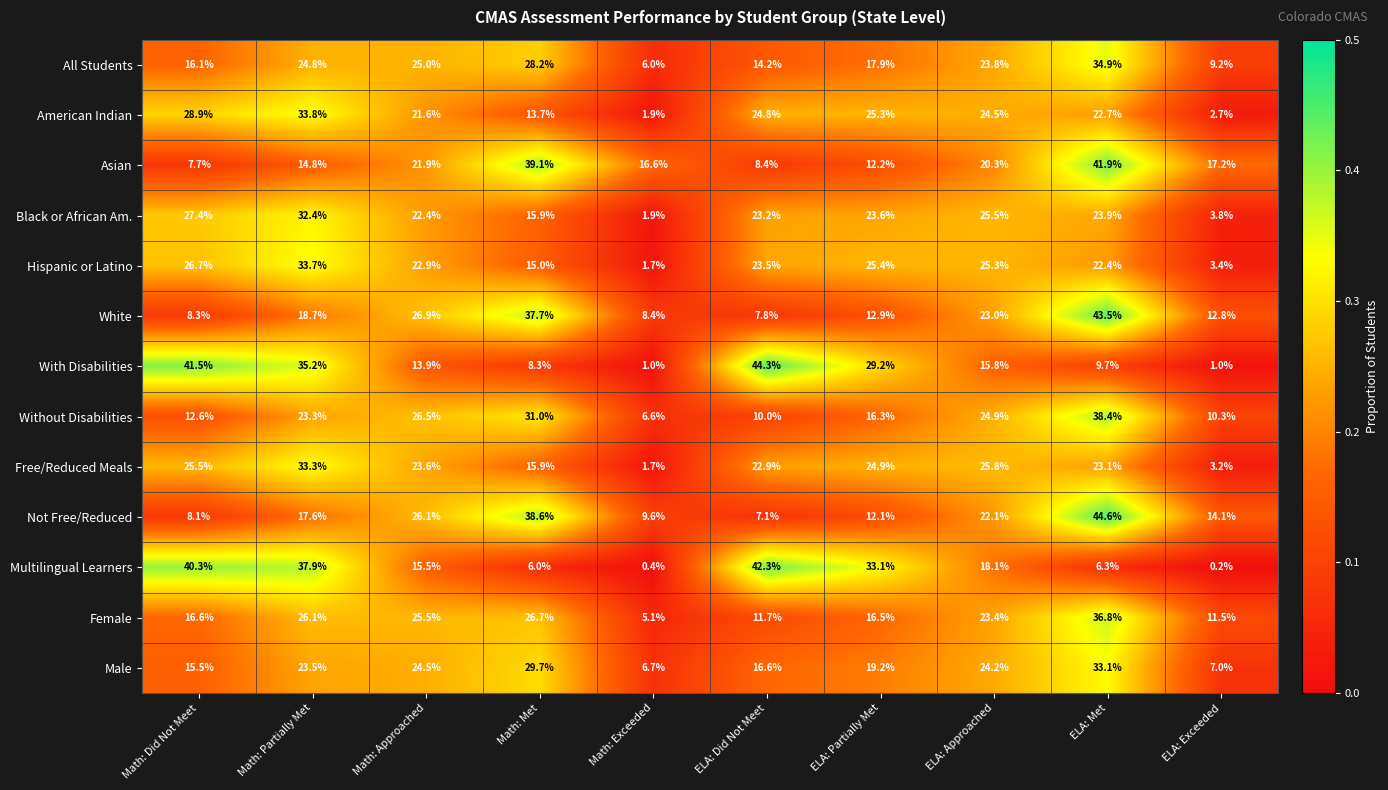

What is the approximate value of Black or African Am. at Math: Did Not Meet?

27.4